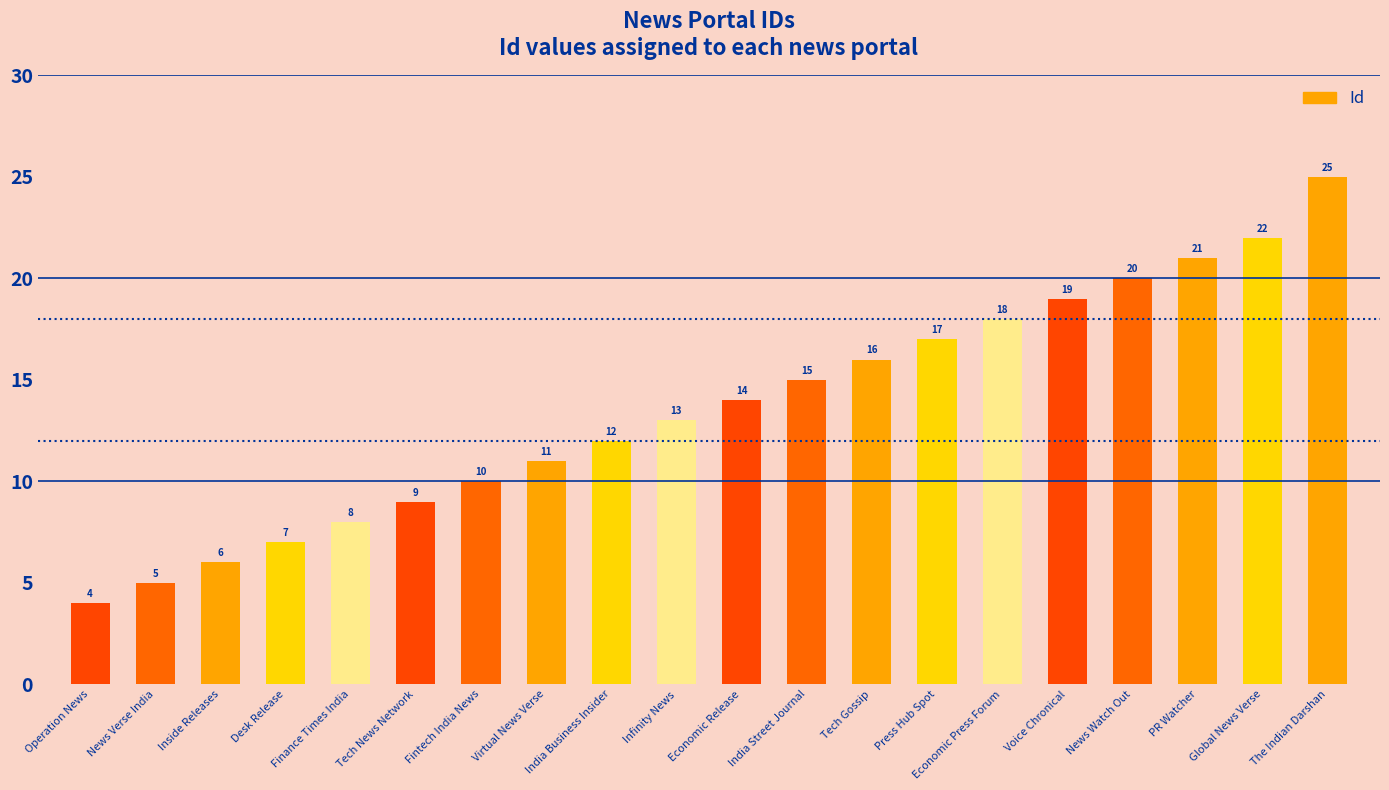

Reading right to left, list all the values displayed in this chart.

The Indian Darshan=25	Global News Verse=22	PR Watcher=21	News Watch Out=20	Voice Chronical=19	Economic Press Forum=18	Press Hub Spot=17	Tech Gossip=16	India Street Journal=15	Economic Release=14	Infinity News=13	India Business Insider=12	Virtual News Verse=11	Fintech India News=10	Tech News Network=9	Finance Times India=8	Desk Release=7	Inside Releases=6	News Verse India=5	Operation News=4